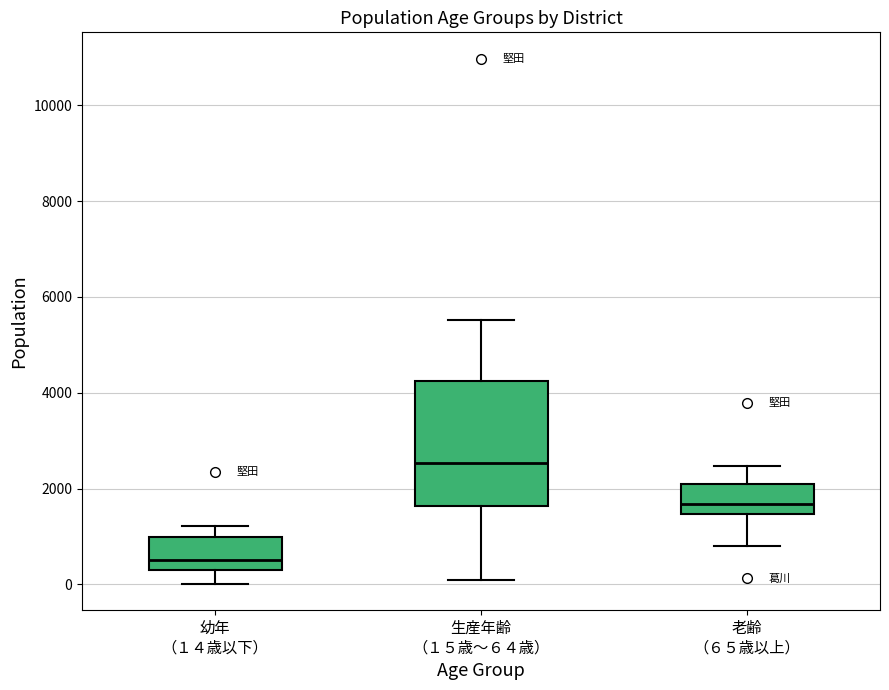

Reading left to right, transcribe this box plot: for each box, give where its median line is, the range the box spans, and where its two whiskers end, as read against the y-axis. The values are not printed on the chart, so give them approximately, as read against the axis.

幼年 （１４歳以下）: median 600, box 400 to 1000, whiskers 0 to 1200
生産年齢 （１５歳～６４歳）: median 2600, box 1600 to 4200, whiskers 0 to 5600
老齢 （６５歳以上）: median 1600, box 1400 to 2000, whiskers 800 to 2400